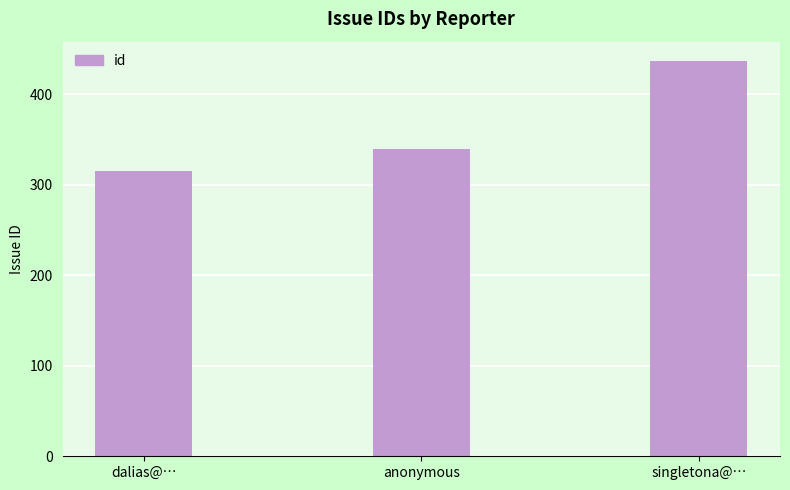

What is the label of the 1st bar from the left?

dalias@…